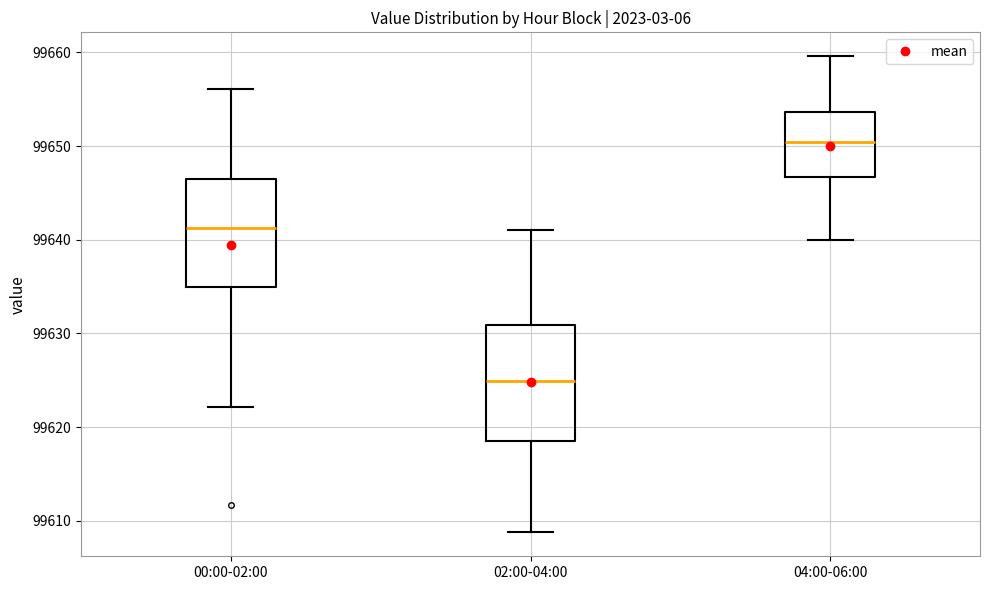

Reading left to right, read every box against the y-axis: the position of its median line, the range the box covers, and the ends of its whiskers. The values are not printed on the chart, so give them approximately, as read against the axis.

00:00-02:00: median 99641, box 99635 to 99646, whiskers 99622 to 99656
02:00-04:00: median 99625, box 99619 to 99631, whiskers 99609 to 99641
04:00-06:00: median 99650, box 99647 to 99654, whiskers 99640 to 99660